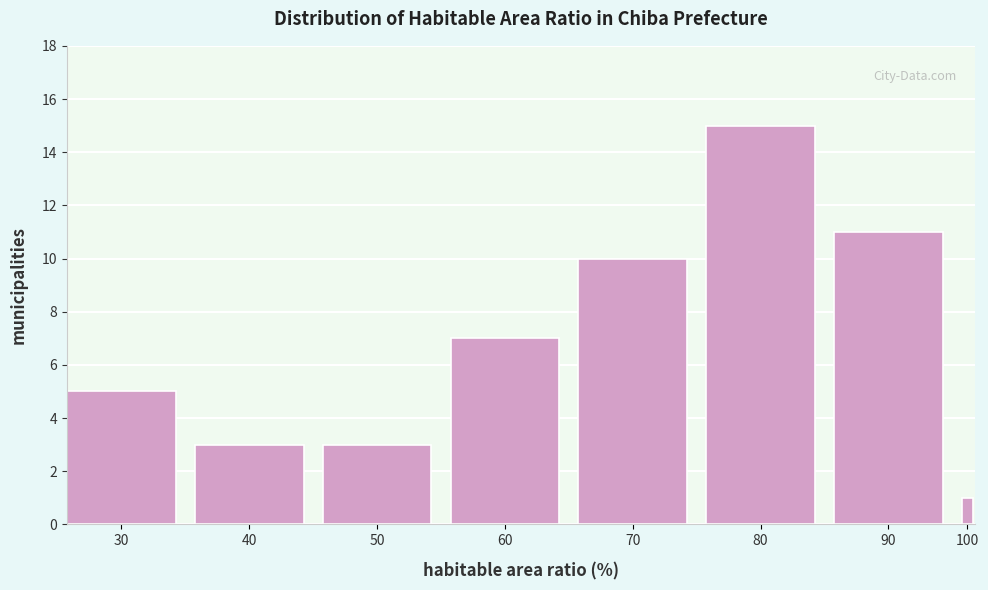

Reading left to right, list all the values displayed in this chart.

5	3	3	7	10	15	11	1